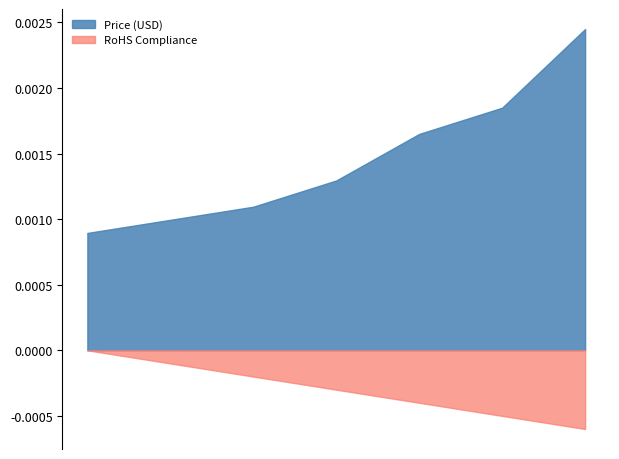

Rank the series by their average value, from lowest to highest.

RoHS Compliance, Price (USD)